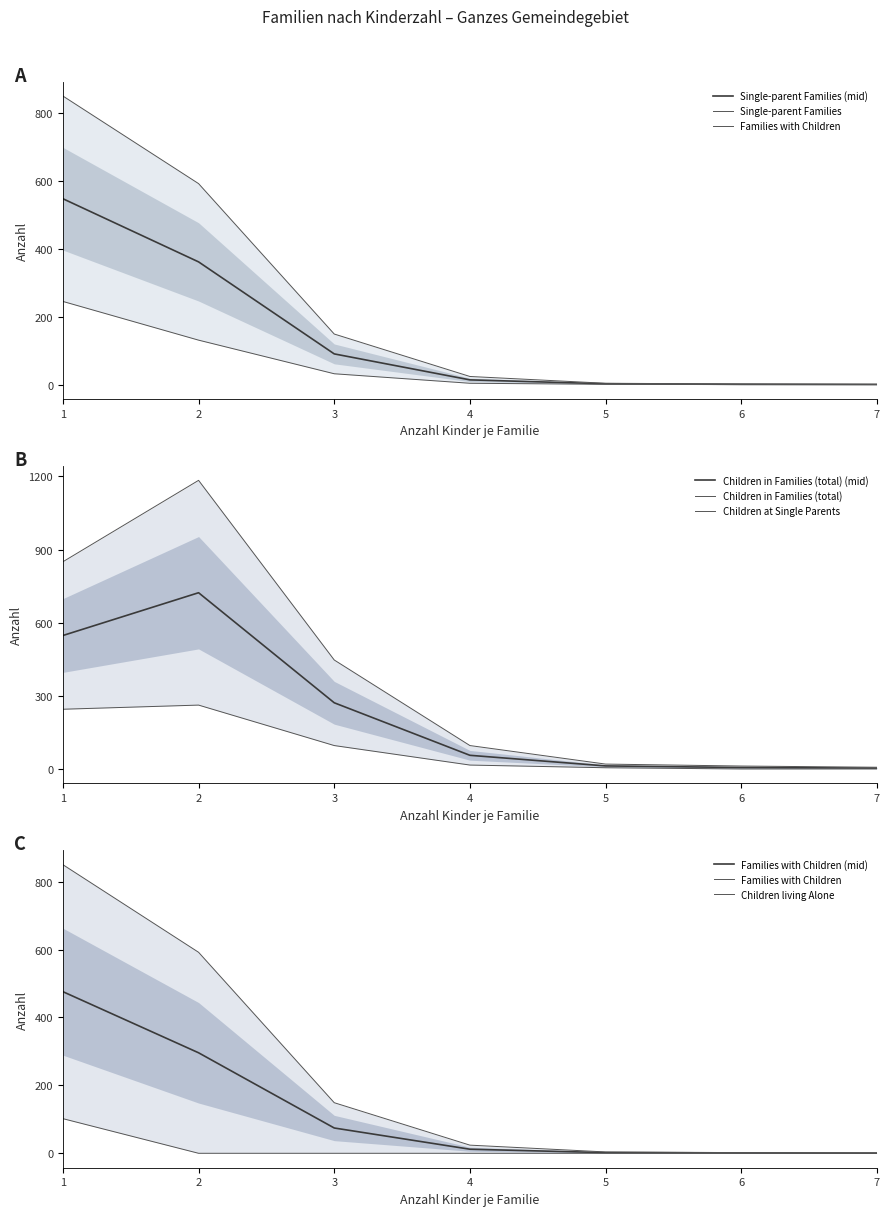

In davon_bei_alleinerziehenden, how many points are higher than both neighbors (excluding endpoints)?

1